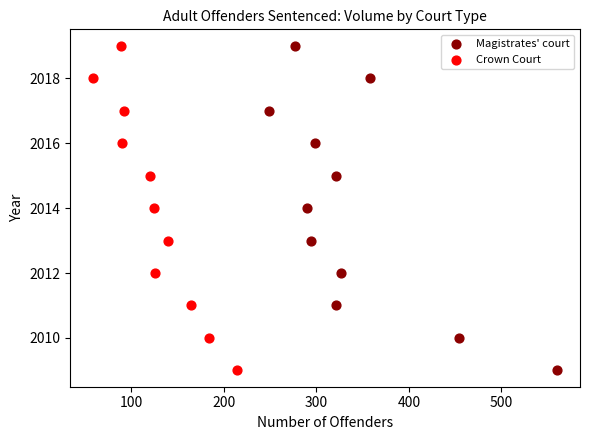

What are all the series names shown in the legend?

Magistrates' court, Crown Court